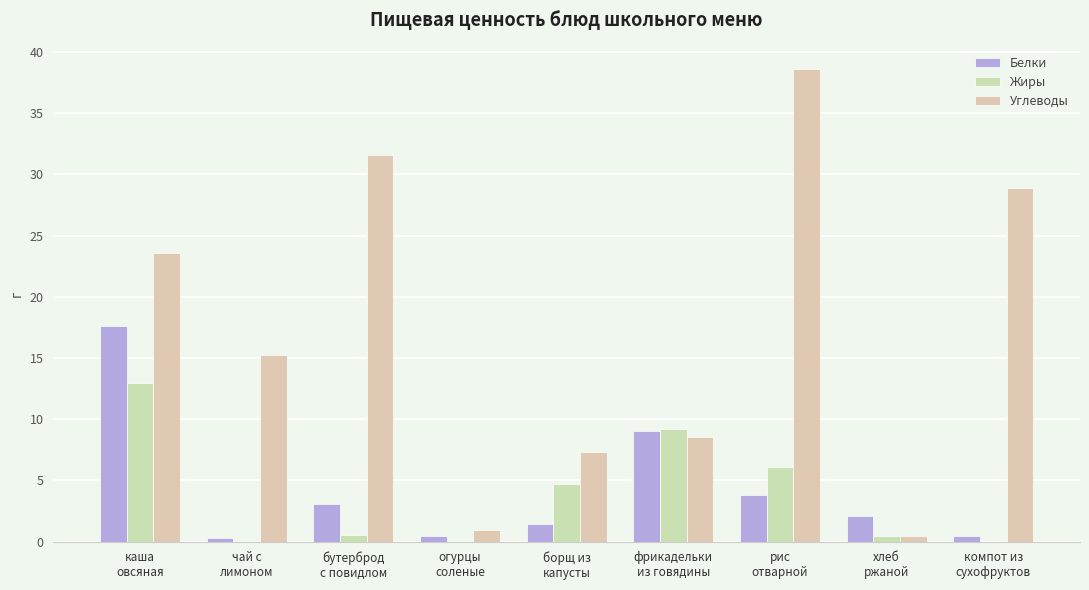

Which series has the largest total across all categories?

Углеводы